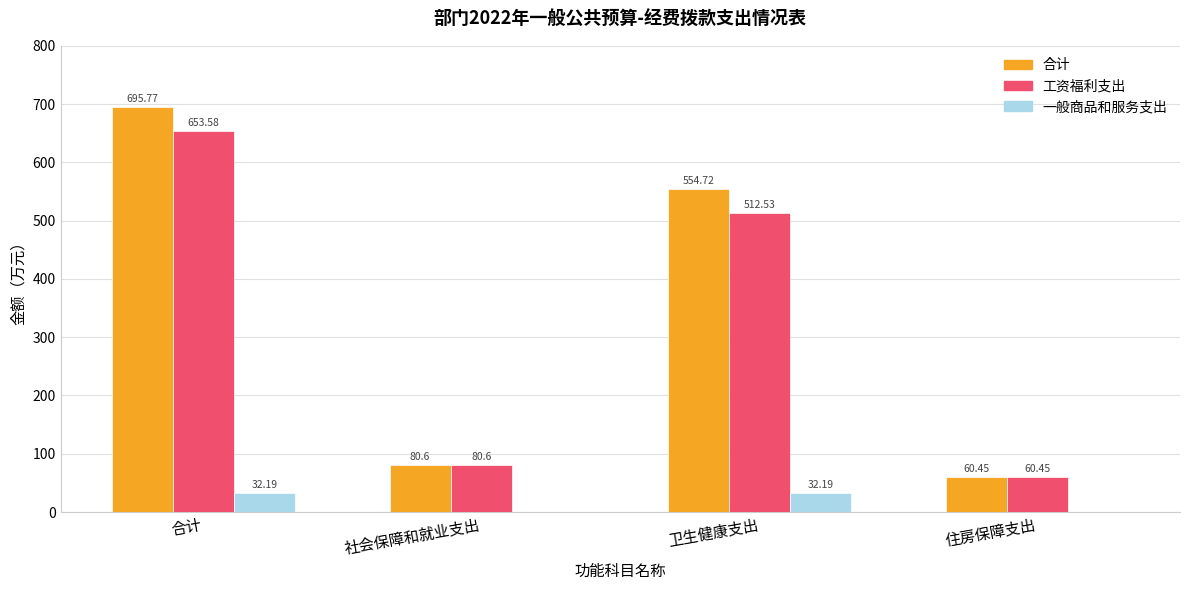

What is the average value of the 一般商品和服务支出 series?

16.1